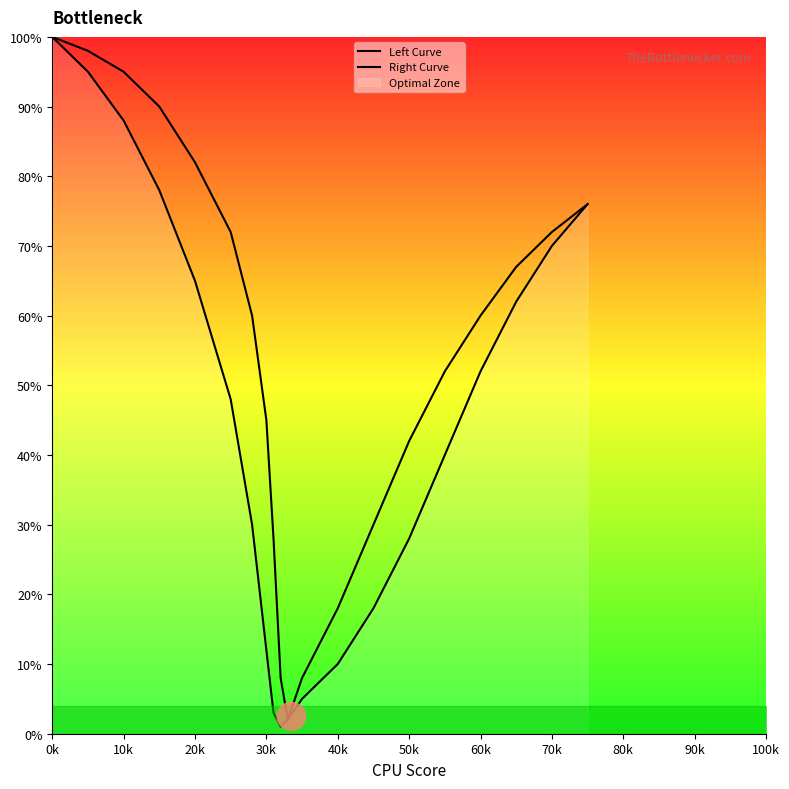

List the series in order of their peak value, highest first.

Left Curve, Right Curve